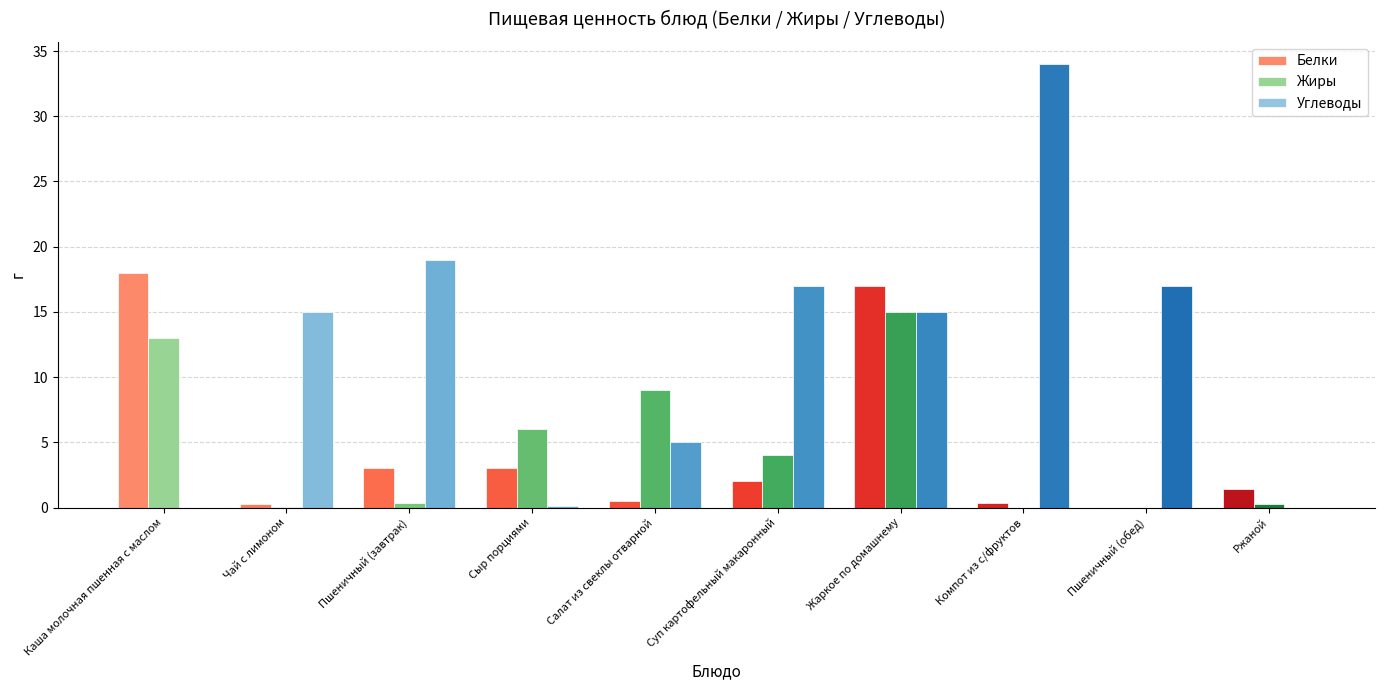

Between Салат из свеклы отварной and Суп картофельный макаронный, which series saw the biggest shift?

Углеводы